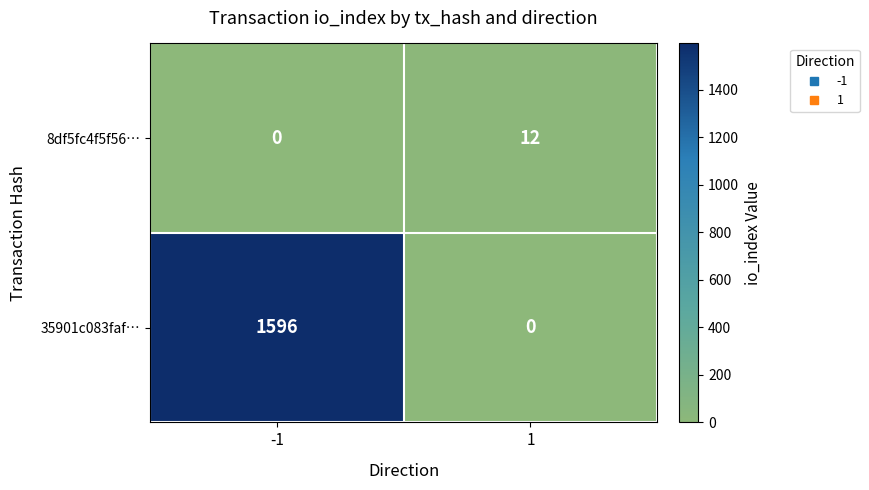

What is the spread (max minus min) of values at 1?

12